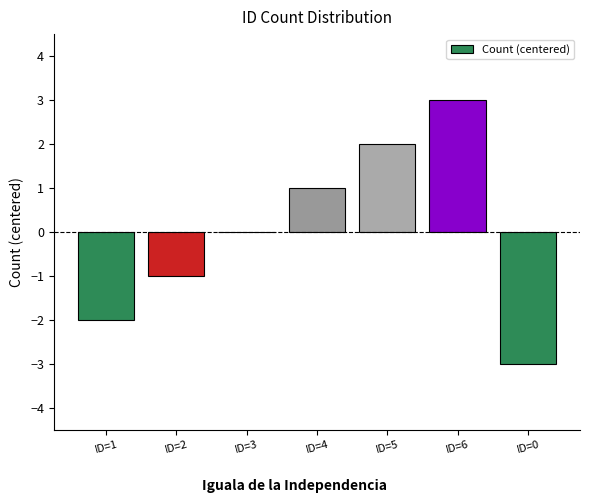

What is the change in value from ID=1 to ID=6?

+5